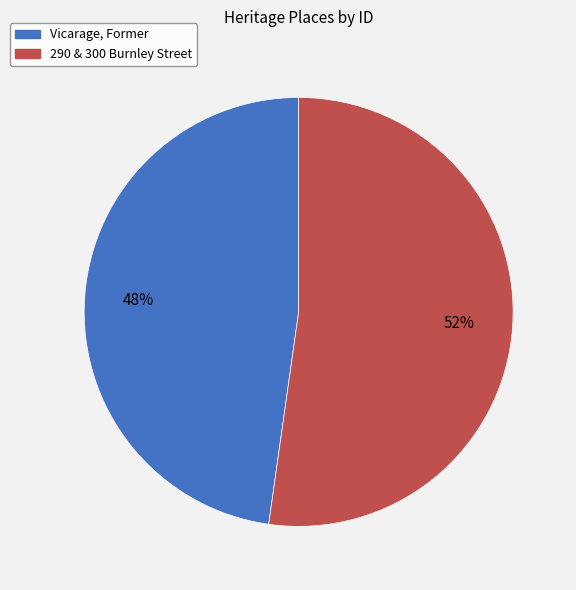

What percentage is the Vicarage, Former slice, to the nearest percent?

48%